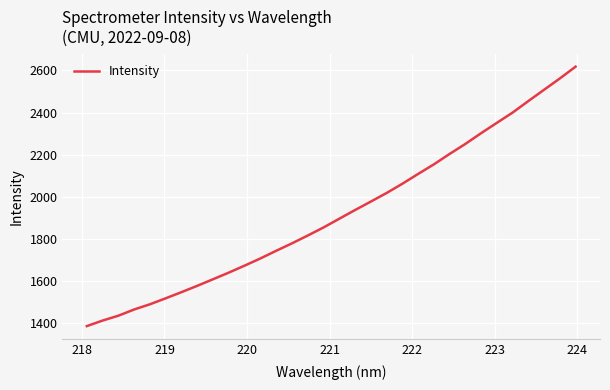

How many lines are shown in the chart?

1